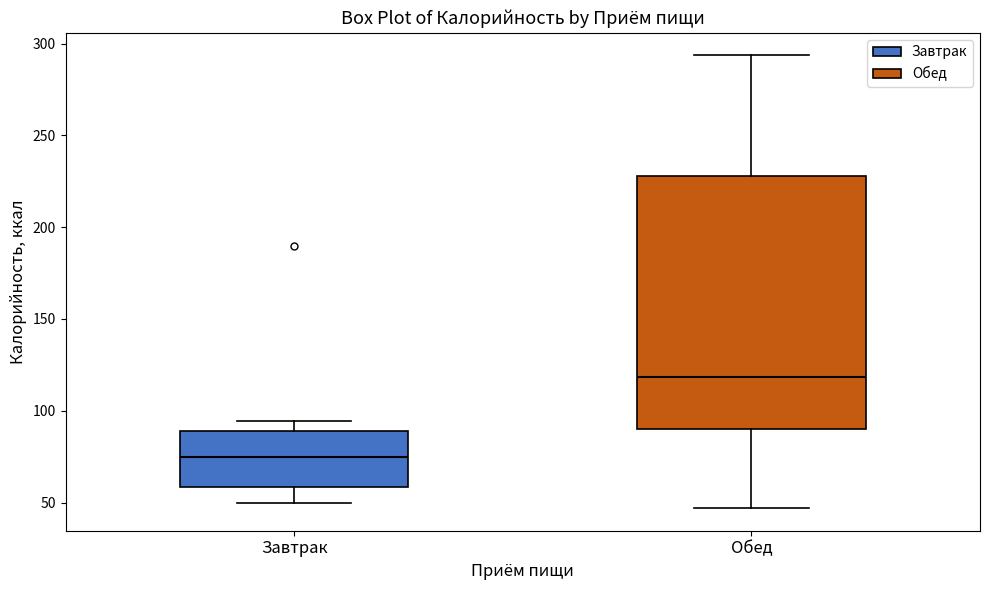

Where does the upper whisker of the box for Завтрак end on the y-axis? The values are not printed on the chart, so give them approximately, as read against the axis.

95